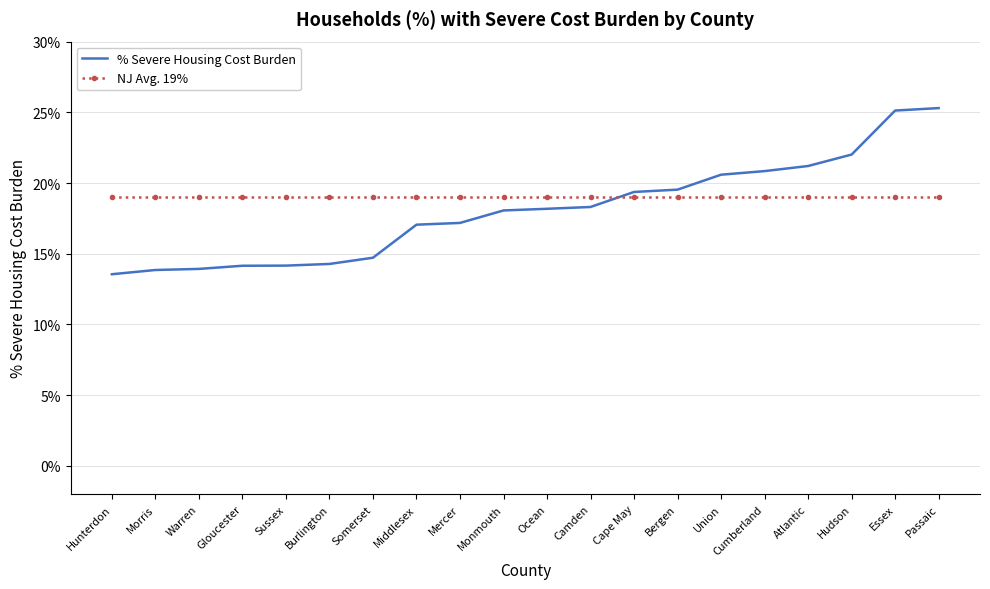

Reading left to right, extract all data points from this chart.

% Severe Housing Cost Burden: Hunterdon=0.1	Morris=0.1	Warren=0.1	Gloucester=0.1	Sussex=0.1	Burlington=0.1	Somerset=0.1	Middlesex=0.2	Mercer=0.2	Monmouth=0.2	Ocean=0.2	Camden=0.2	Cape May=0.2	Bergen=0.2	Union=0.2	Cumberland=0.2	Atlantic=0.2	Hudson=0.2	Essex=0.3	Passaic=0.3
NJ Avg. 19%: Hunterdon=0.2	Morris=0.2	Warren=0.2	Gloucester=0.2	Sussex=0.2	Burlington=0.2	Somerset=0.2	Middlesex=0.2	Mercer=0.2	Monmouth=0.2	Ocean=0.2	Camden=0.2	Cape May=0.2	Bergen=0.2	Union=0.2	Cumberland=0.2	Atlantic=0.2	Hudson=0.2	Essex=0.2	Passaic=0.2